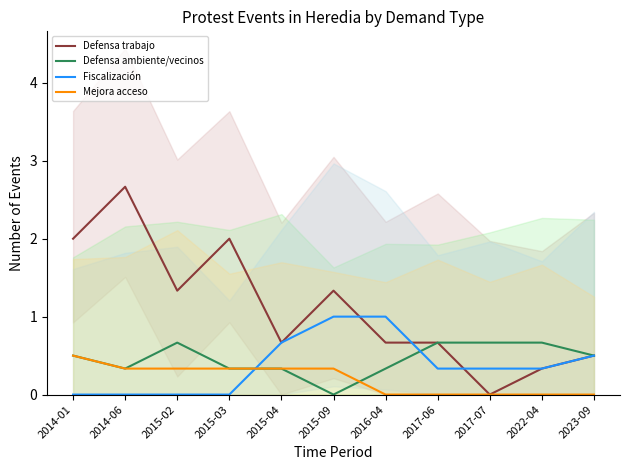

Where is the first local minimum for Defensa trabajo?

2015-02